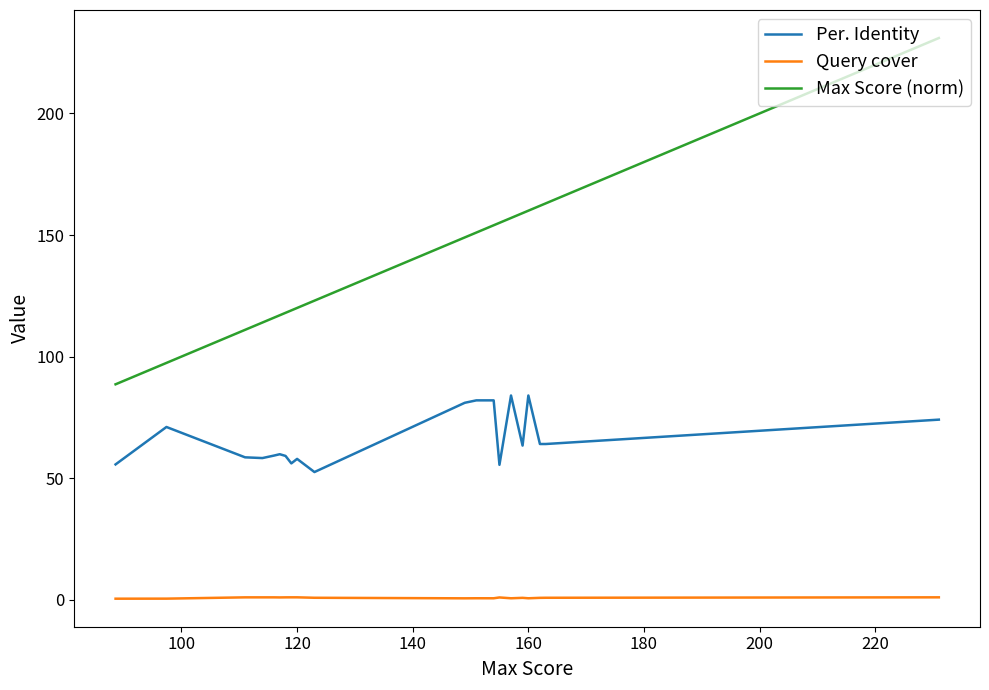

What is the minimum value for Per. Identity?

52.5